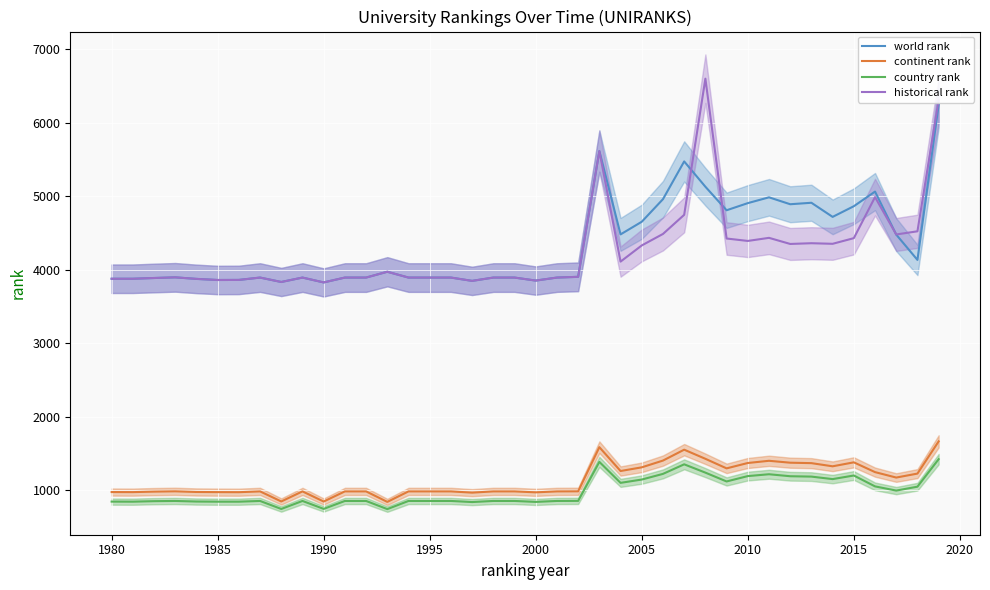

True or false: continent rank and historical rank cross at least once.

False